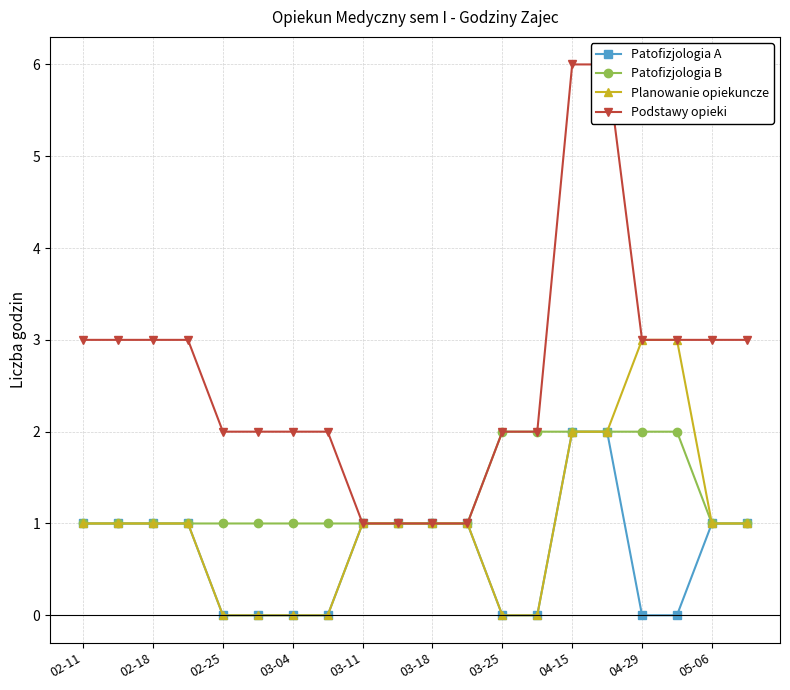

What is the sum of all Patofizjologia A values?

14